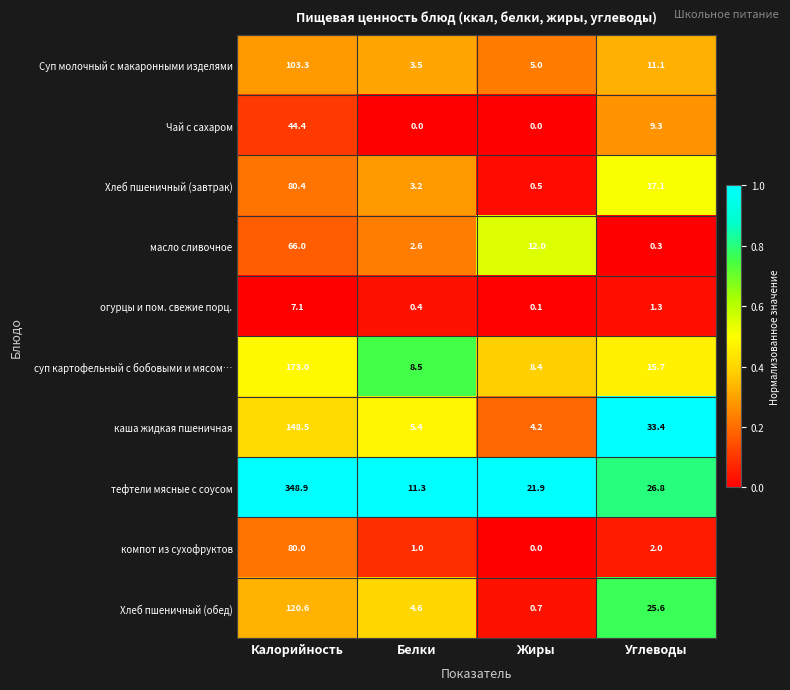

True or false: каша жидкая пшеничная has a value of 2.4 at Жиры.

False